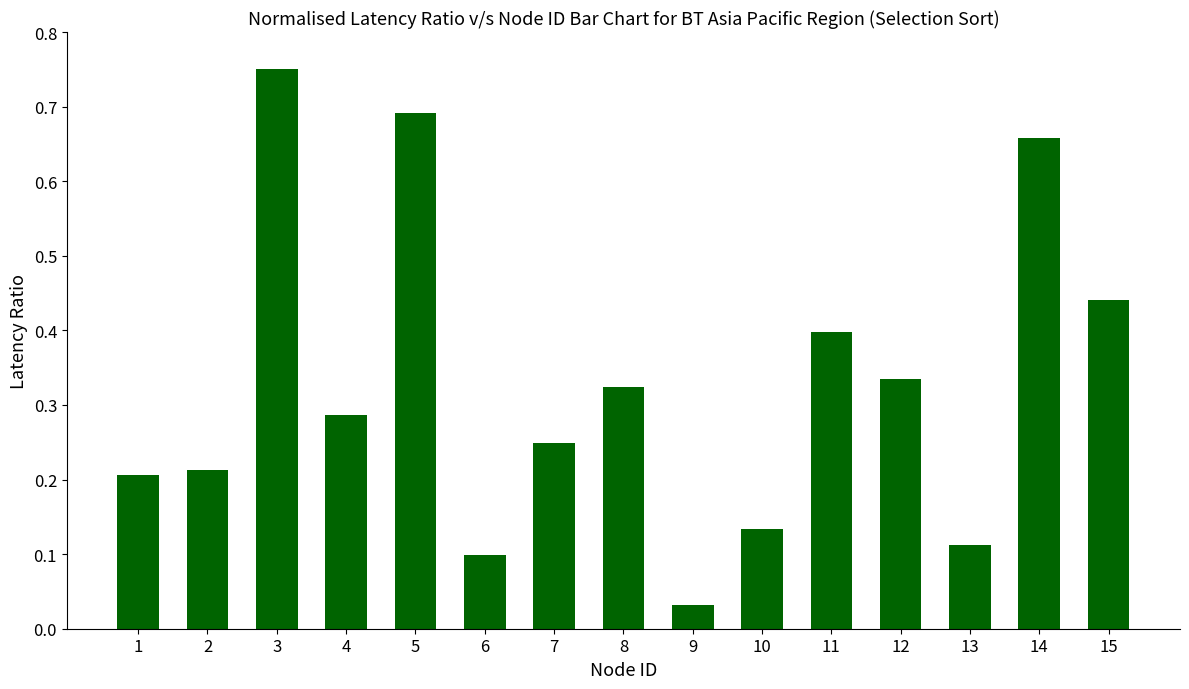

What is the difference between the second highest and second lowest values?

0.6